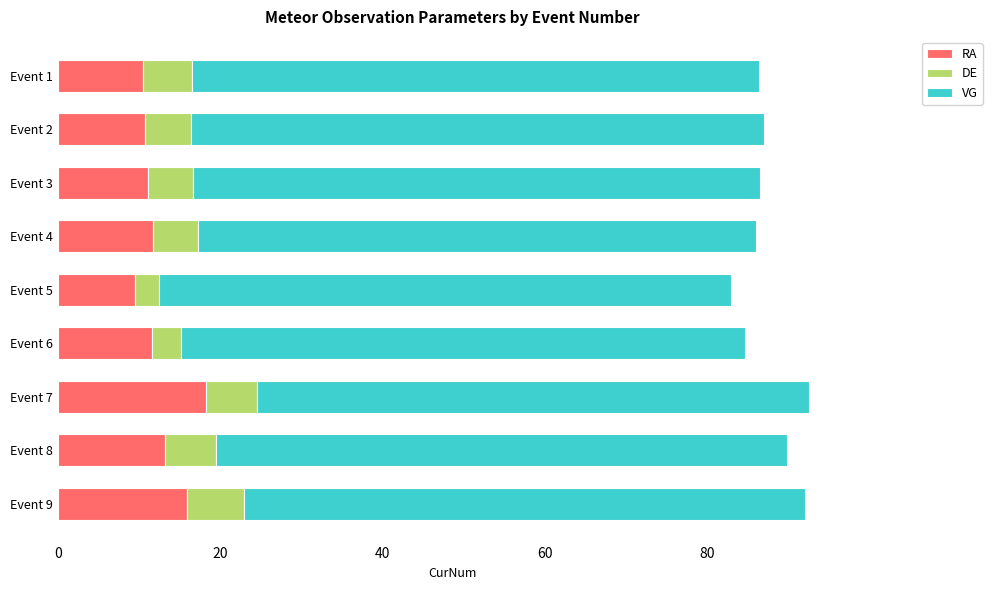

Which category has the highest value in the RA series?

Event 7